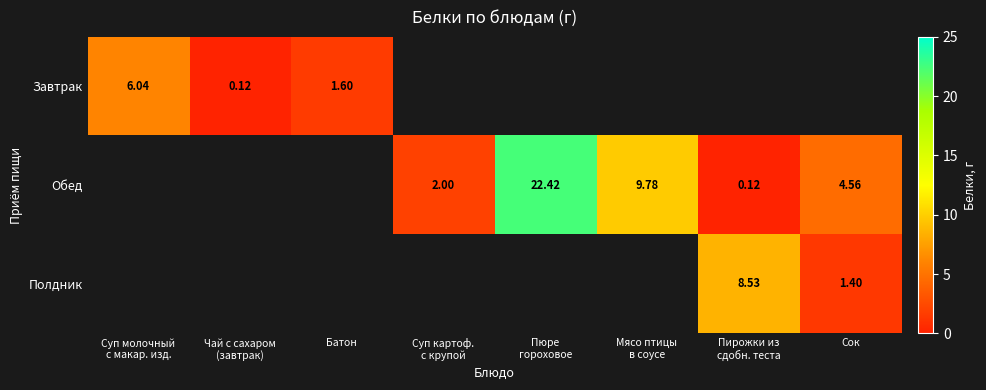

What value does the Полдник series have at Сок?

1.4